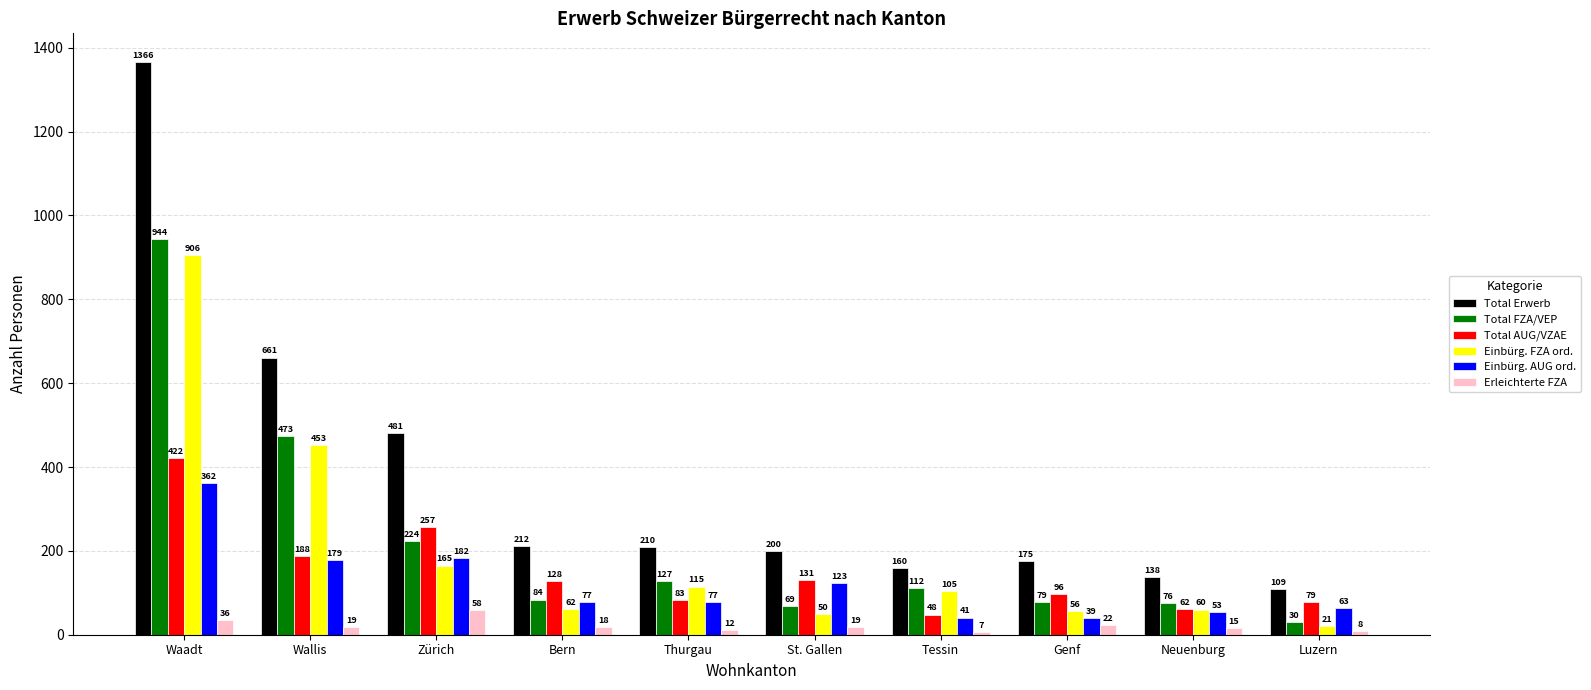

What is the difference between the maximum and minimum values in the Erleichterte FZA series?

51